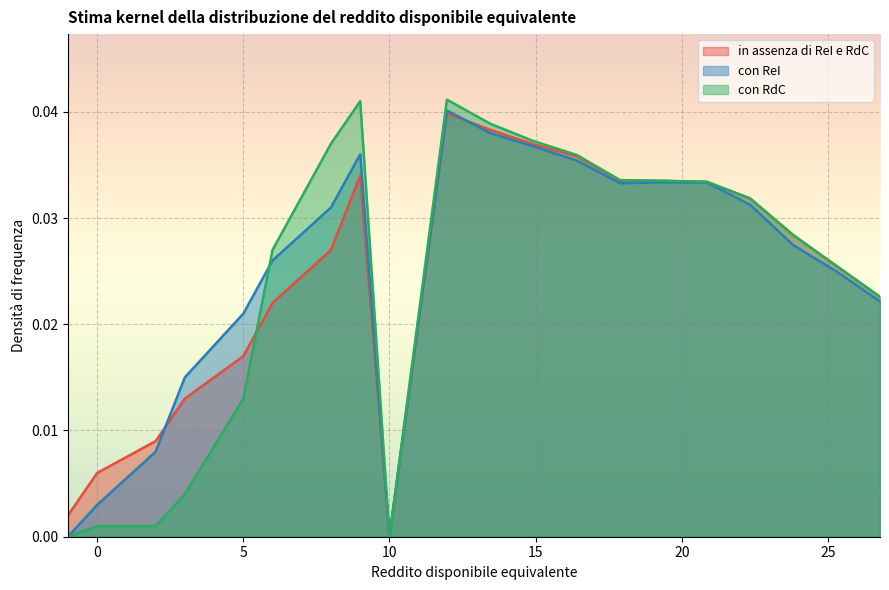

The in assenza di ReI e RdC series shows 0.0 at 10. True or false?

True